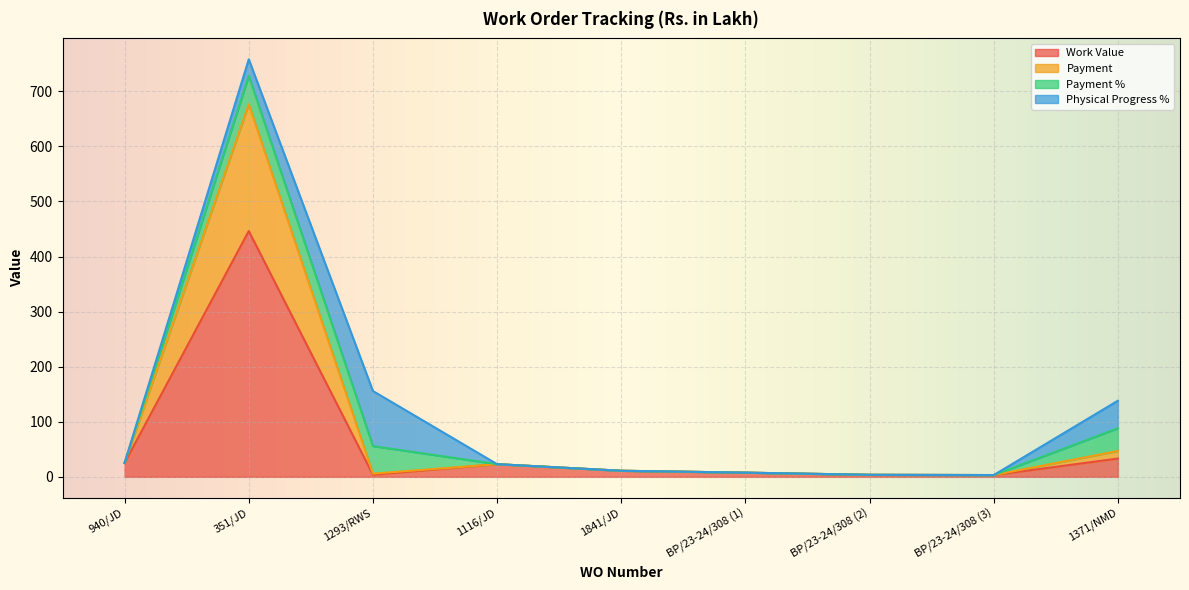

At which category is the sum across all series the highest?

351/JD